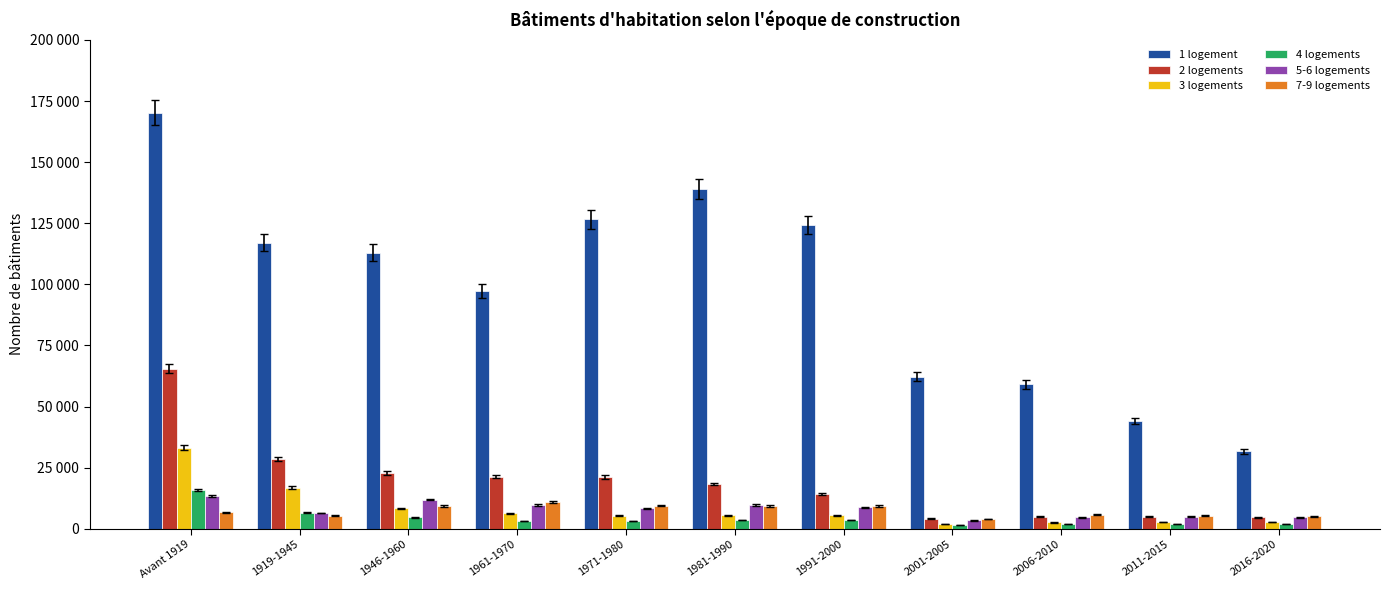

At which label is 7-9 logements closest to 7503?

Avant 1919